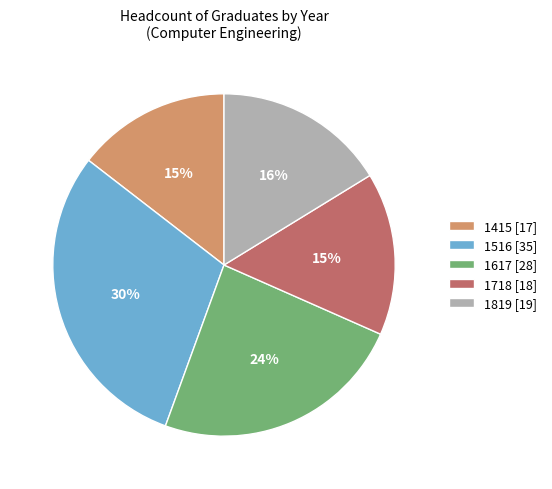

To the nearest percent, what is the difference between the 1617 and 1819 slice percentages?

8%